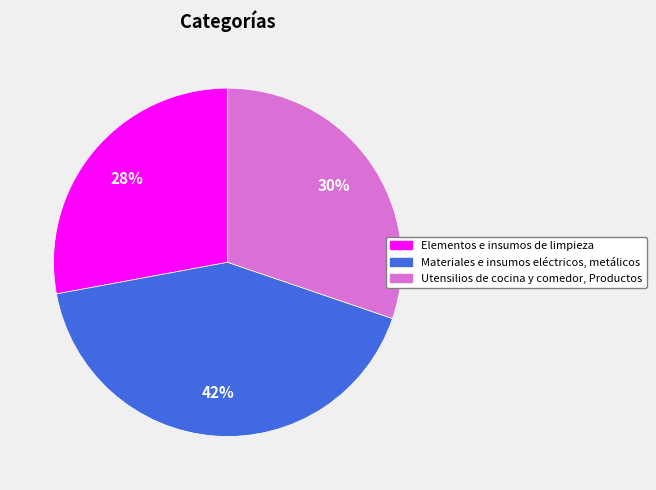

Does Elementos e insumos de limpieza account for over 50% of the chart?

No